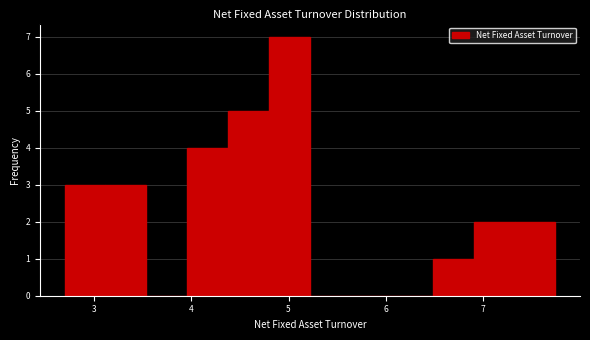

Reading left to right, list every bar in this chart as the range it spans on the x-axis followed by its height. Neither the bar edges nor the heights are printed on the chart, so give them approximately, as read against the axes.

2.70 to 3.12: 3
3.12 to 3.54: 3
3.54 to 3.96: 0
3.96 to 4.38: 4
4.38 to 4.80: 5
4.80 to 5.22: 7
5.22 to 5.64: 0
5.64 to 6.06: 0
6.06 to 6.48: 0
6.48 to 6.90: 1
6.90 to 7.32: 2
7.32 to 7.74: 2